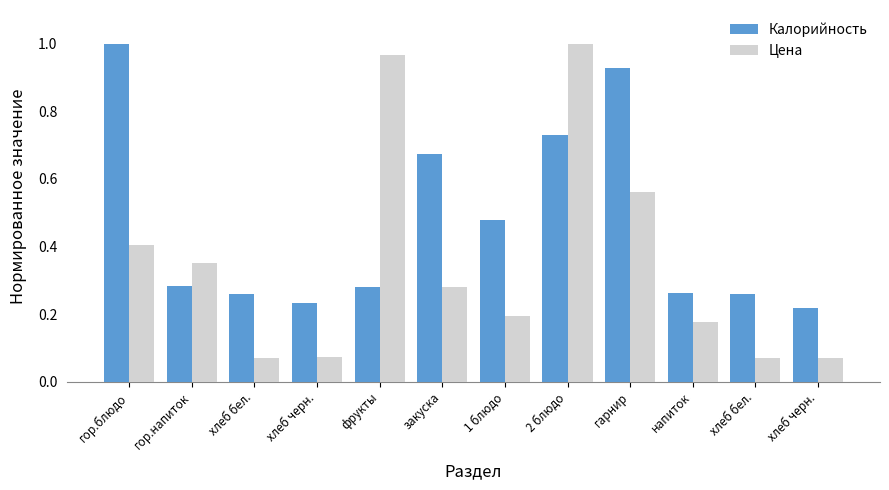

What are all the series names shown in the legend?

Калорийность, Цена